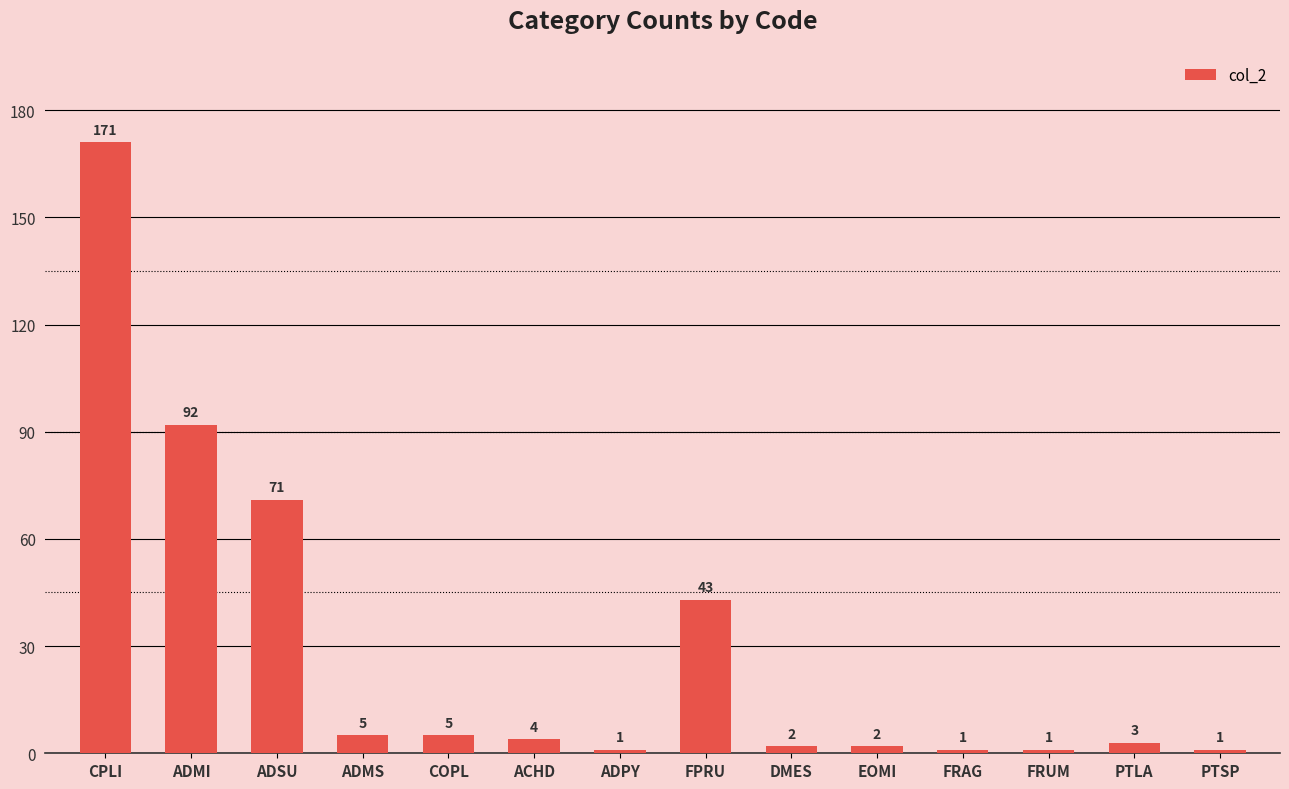

What is the sum of the values at FPRU and EOMI?

45